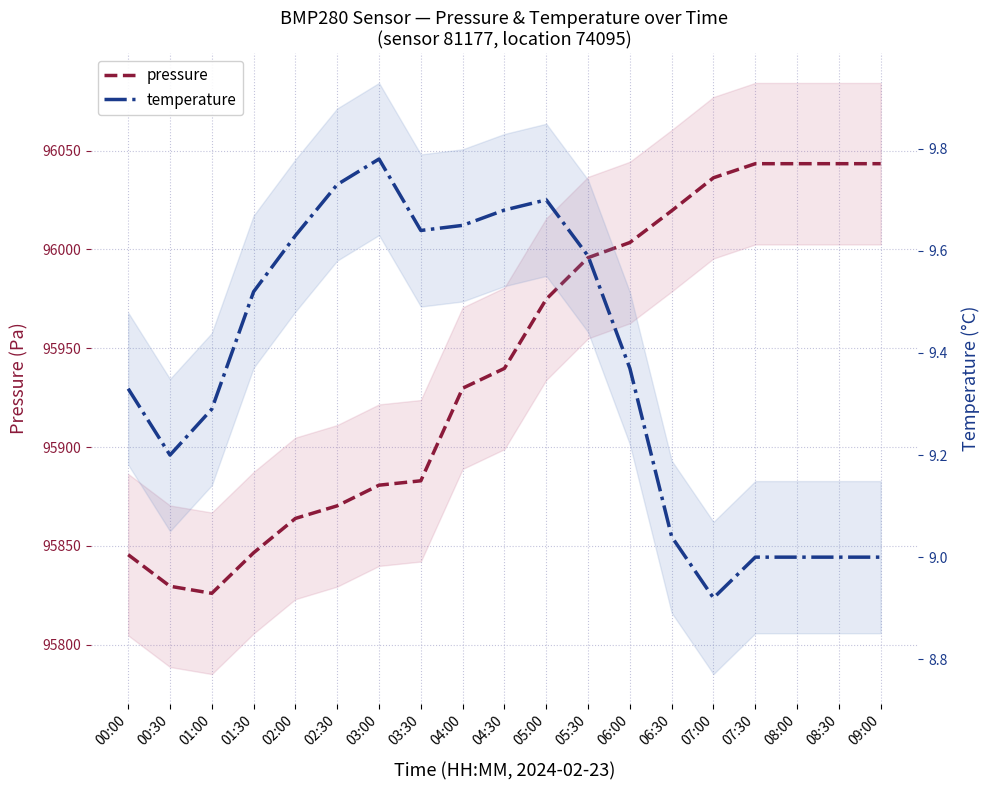

Between 09:00 and 00:00, which is larger?

09:00